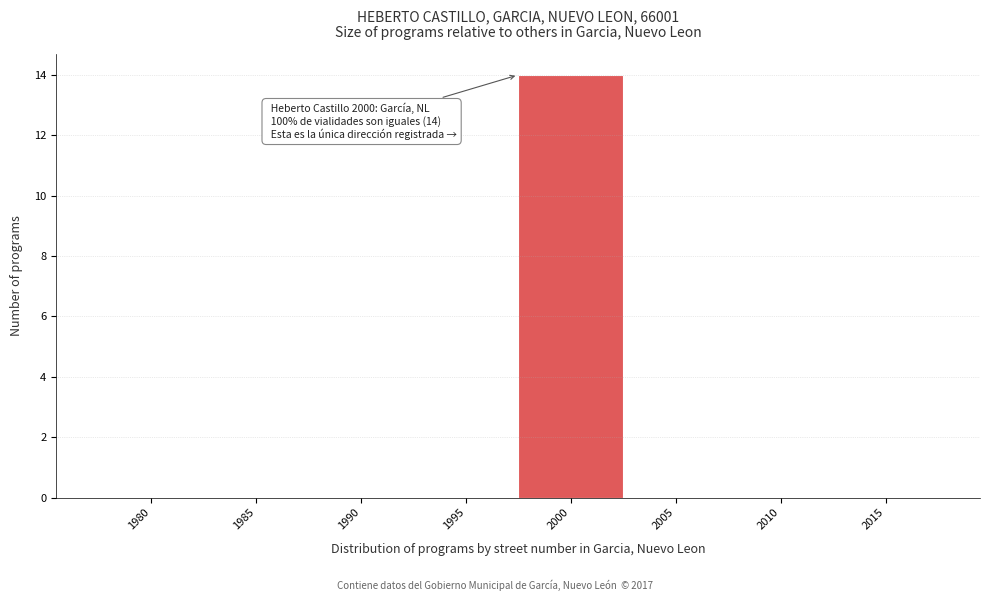

Reading right to left, transcribe all the data shown in this chart.

2015=0	2010=0	2005=0	2000=14	1995=0	1990=0	1985=0	1980=0